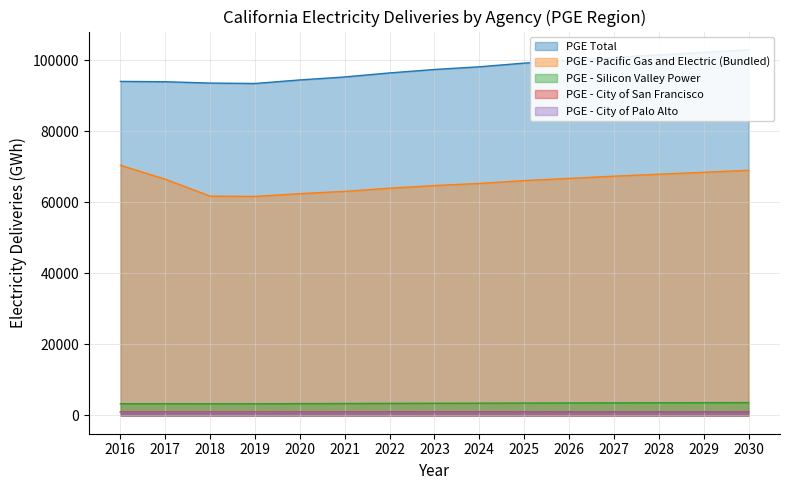

Reading left to right, extract all data points from this chart.

PGE Total: 94051	93952	93577	93459	94462	95301	96437	97399	98165	99197	99979	100791	101504	102209	102934
PGE - Pacific Gas and Electric (Bundled): 70430	66505	61743	61657	62441	63091	63974	64725	65320	66124	66733	67365	67912	68458	69019
PGE - Silicon Valley Power: 3306	3302	3289	3285	3320	3350	3390	3423	3450	3487	3514	3543	3568	3592	3618
PGE - City of San Francisco: 949	948	945	943	954	962	973	983	991	1001	1009	1017	1025	1032	1039
PGE - City of Palo Alto: 885	884	881	880	889	897	908	917	924	934	941	949	955	962	969